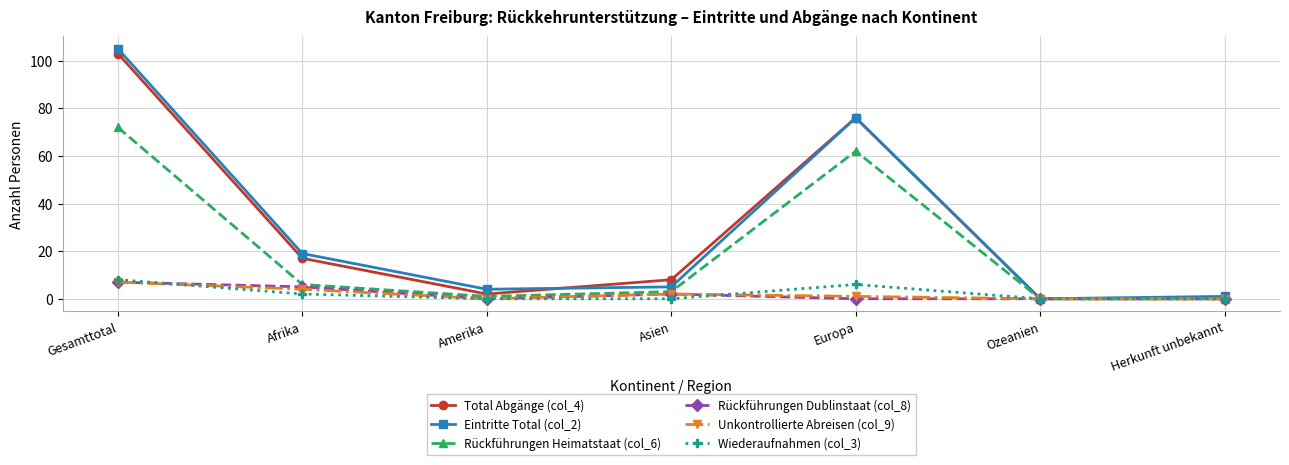

What position from the right is Afrika?

6